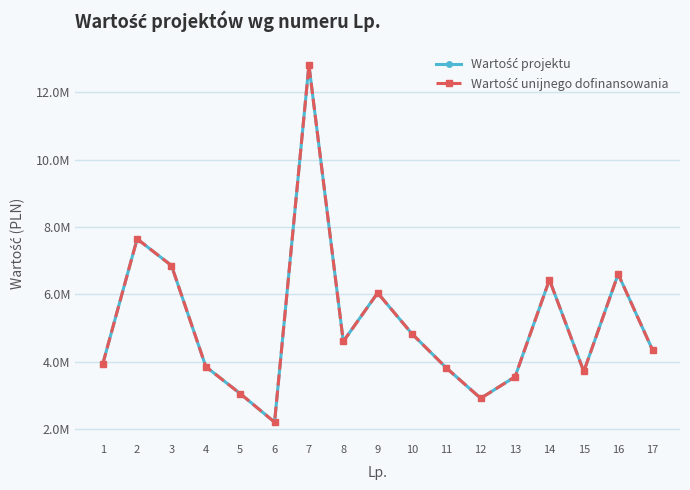

True or false: Wartość projektu has more than 2 interior local peaks.

True